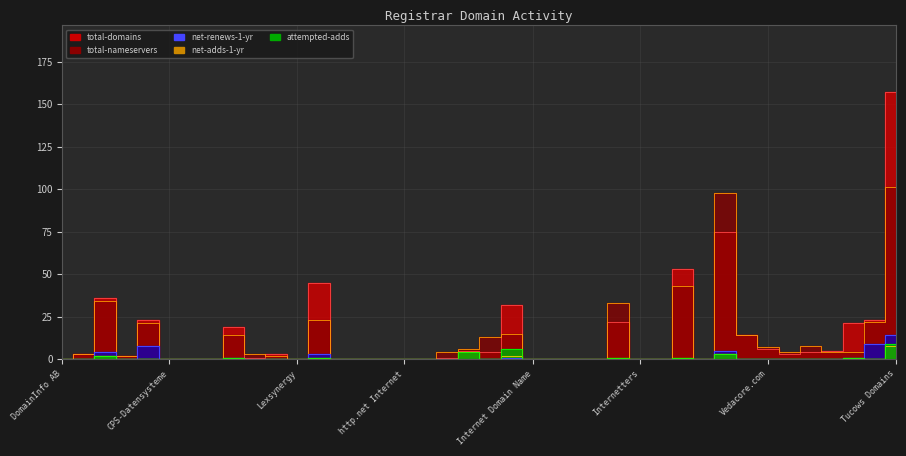

What is the sum of all attempted-adds values?

29